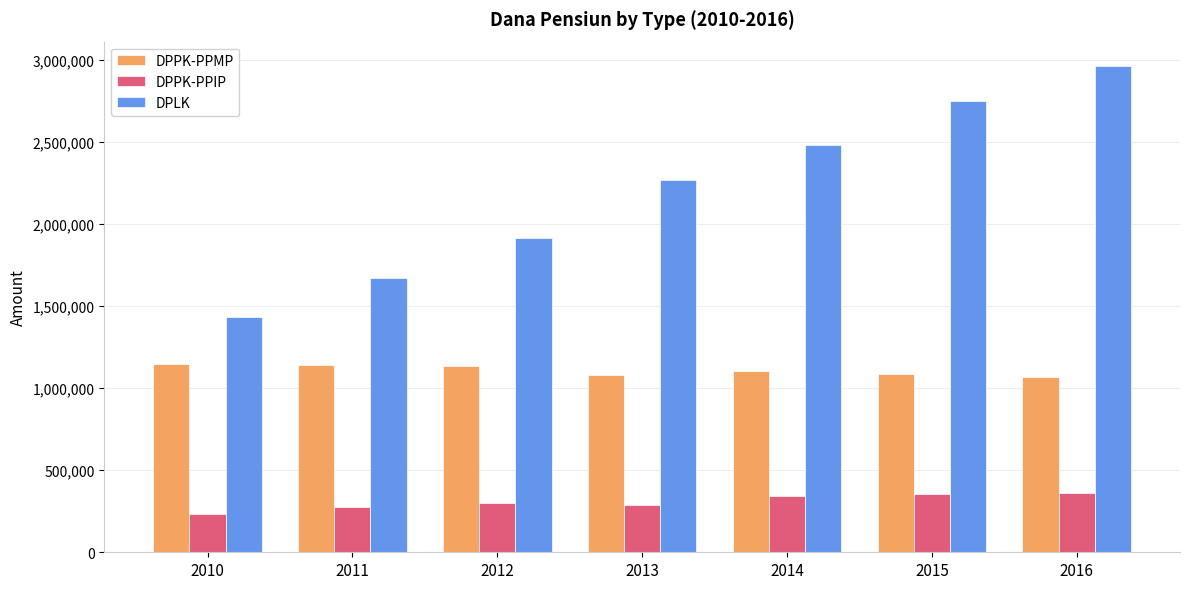

Which series has the largest total across all categories?

DPLK